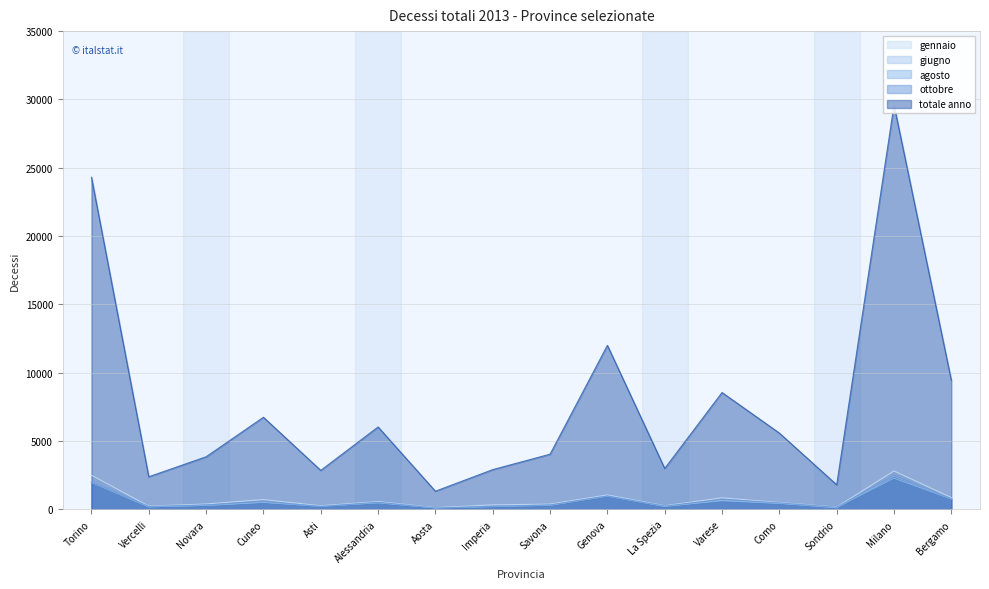

Where do giugno and agosto first cross each other?

Vercelli and Novara